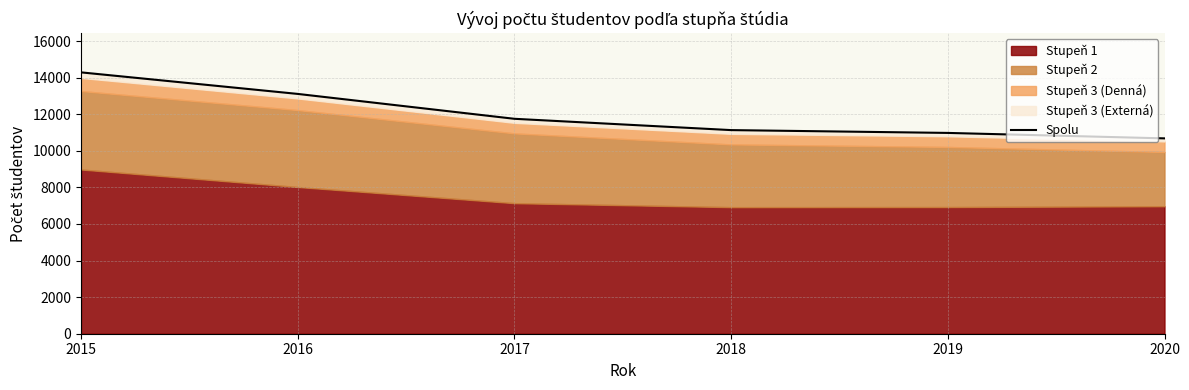

Does the chart have visible grid lines?

Yes